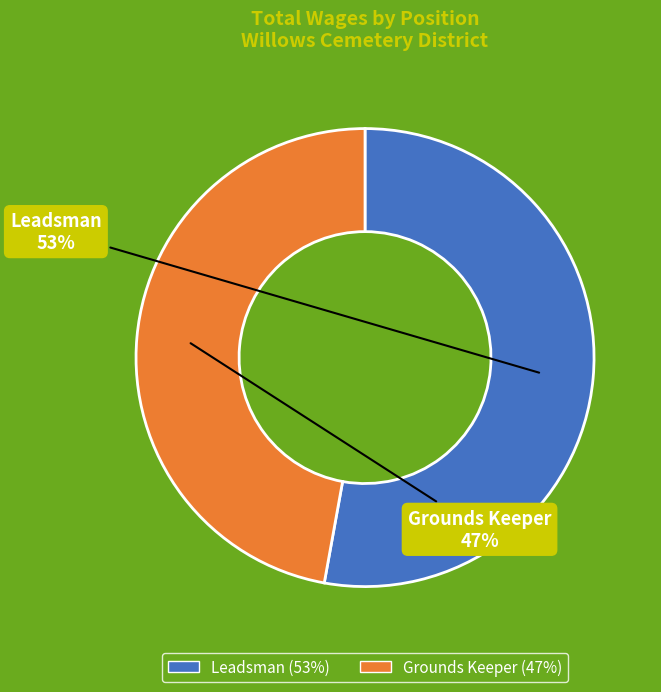

Is the sum of Leadsman and Grounds Keeper greater than half?

Yes